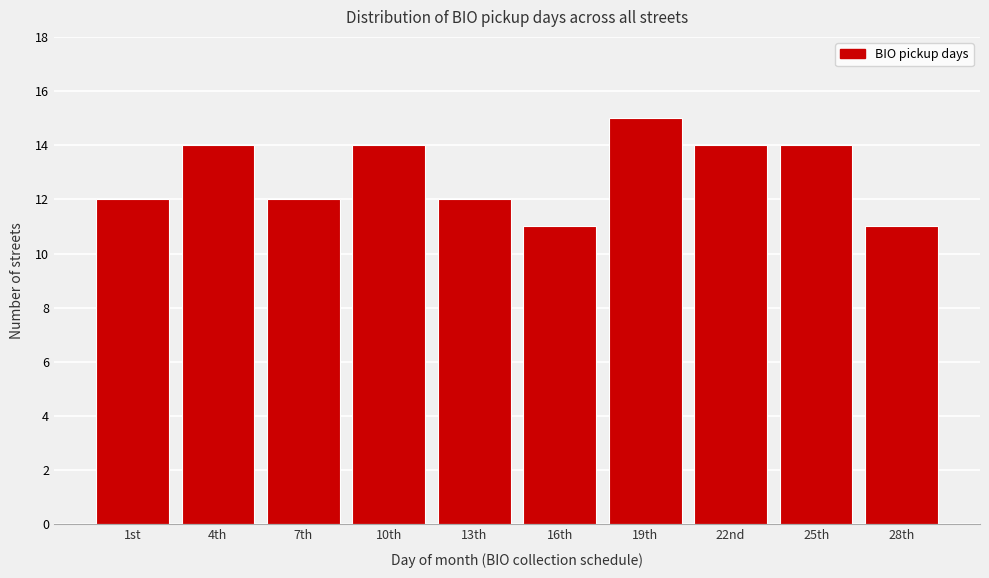

Reading right to left, list all the values displayed in this chart.

11	14	14	15	11	12	14	12	14	12